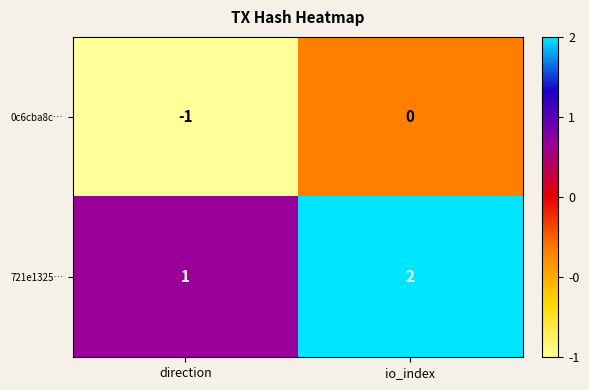

Reading left to right, what are all the values shown in this chart?

0c6cba8c…: -1	0
721e1325…: 1	2